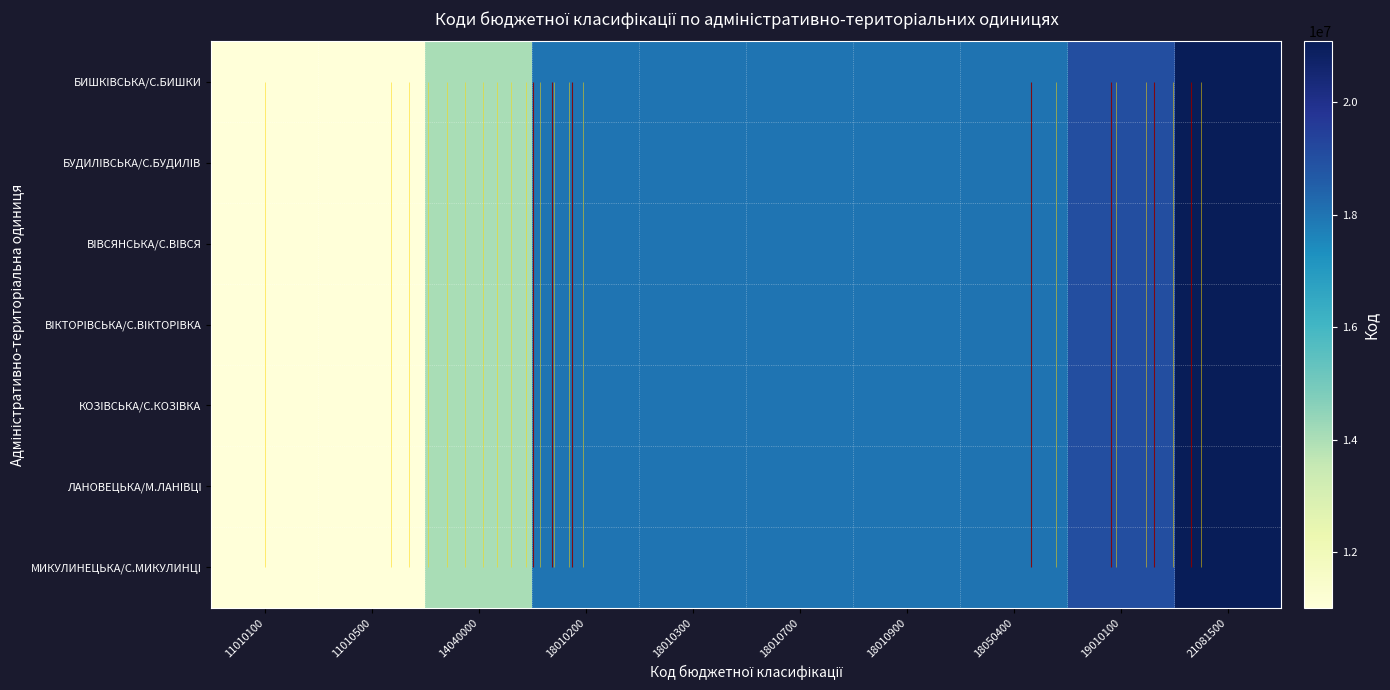

The ВIКТОРIВСЬКА/С.ВIКТОРIВКА series shows 27019255 at 18010300. True or false?

False